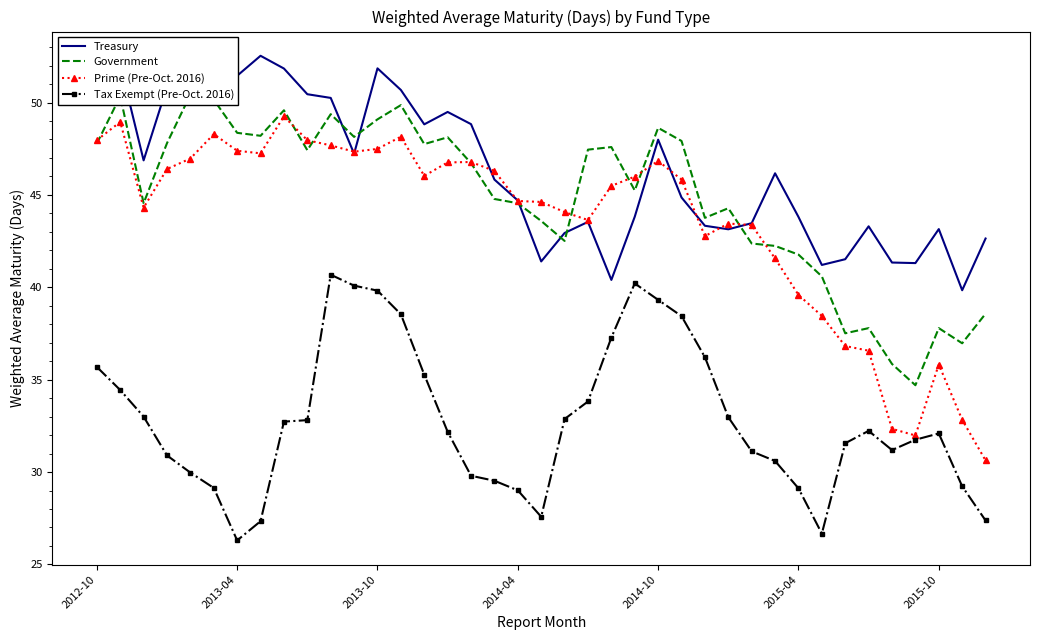

True or false: Tax Exempt (Pre-Oct. 2016) and Treasury intersect in this chart.

False